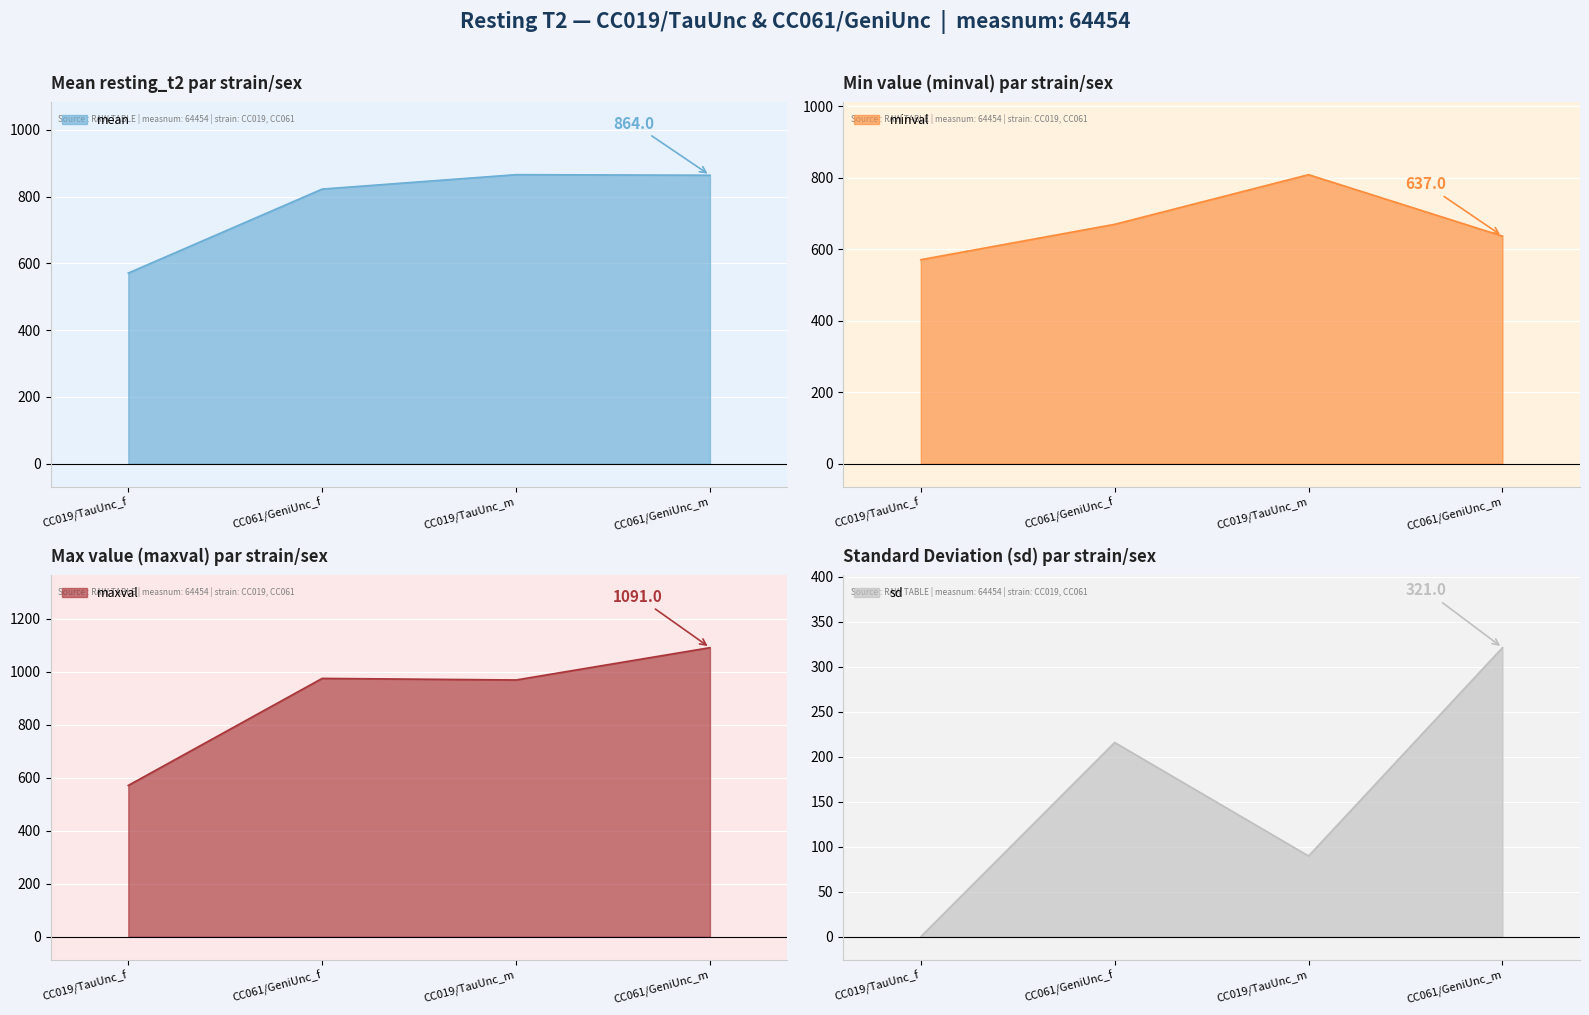

What is the label of the 1st point from the left?

CC019/TauUnc_f